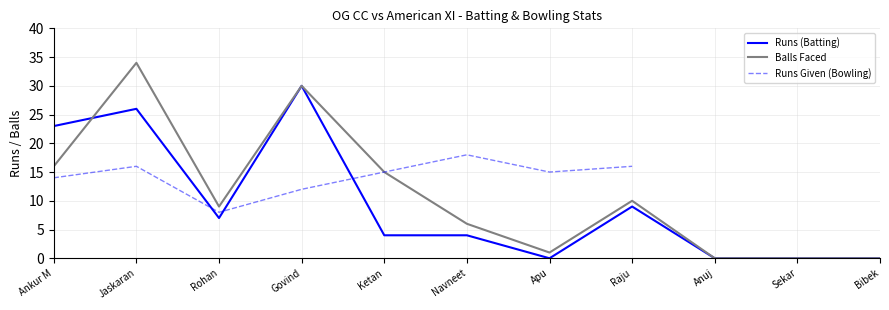

Where do Balls and Runs first cross each other?

Ankur M and Jaskaran